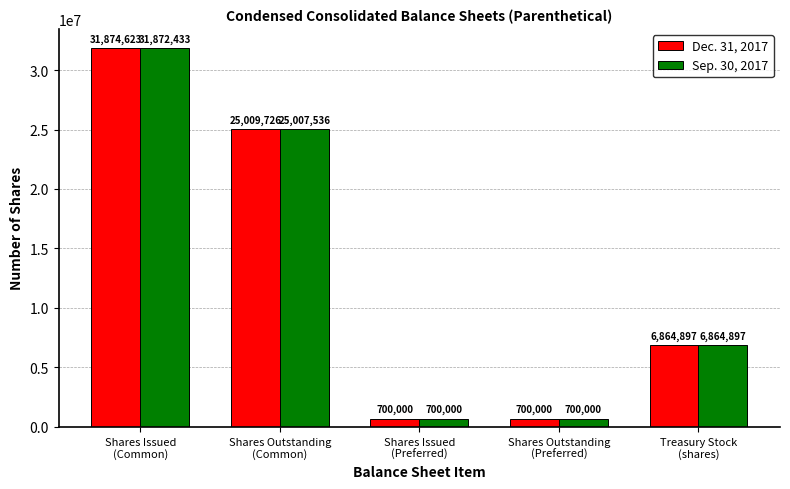

Rank the series by their average value, from lowest to highest.

Sep. 30, 2017, Dec. 31, 2017